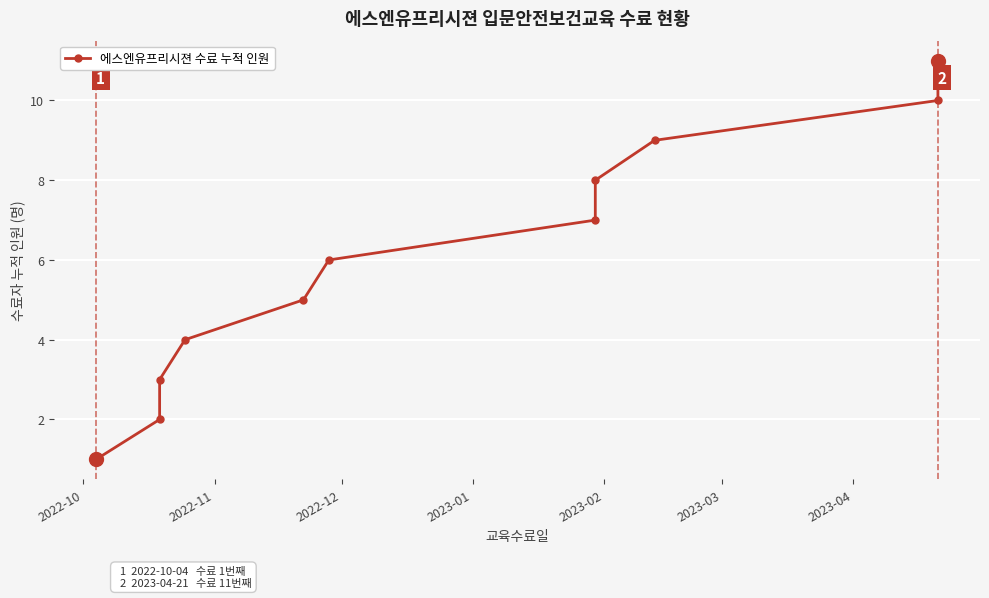

Count the number of data series in this chart.

1